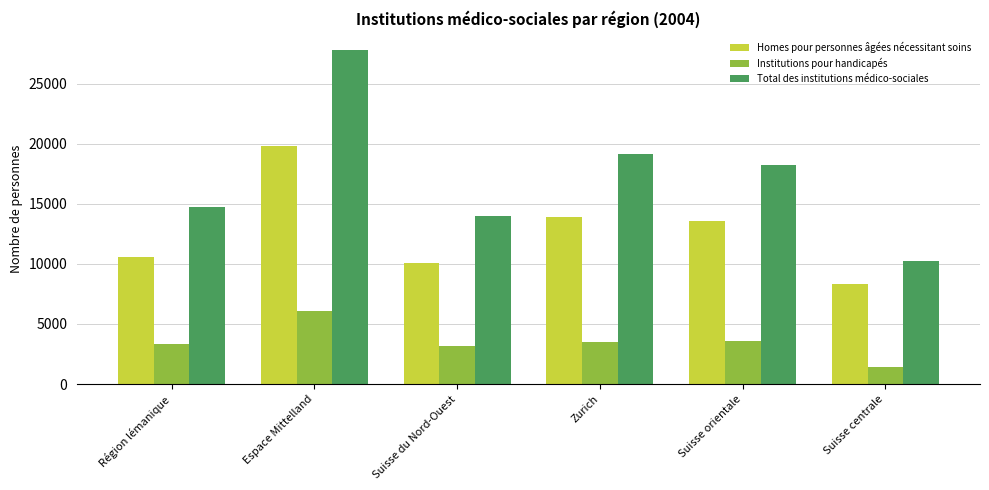

Which series changed the most between Région lémanique and Zurich?

Total des institutions médico-sociales